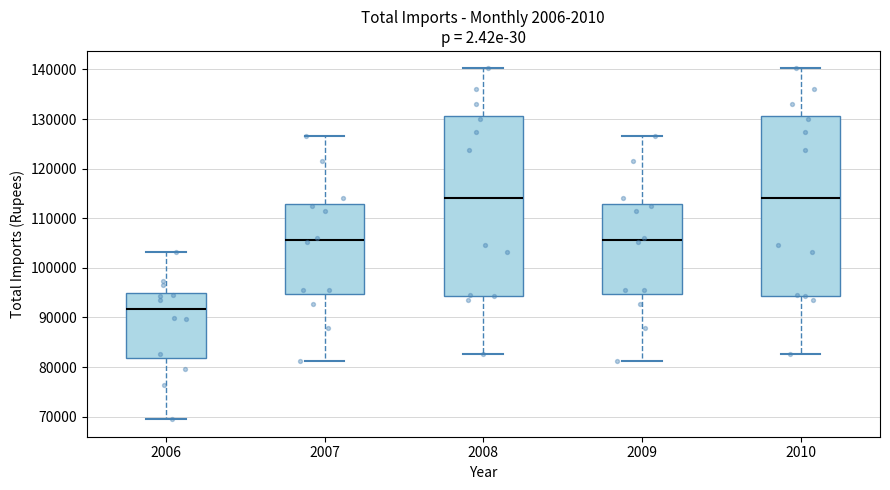

Which box's median line is the lowest?

2006